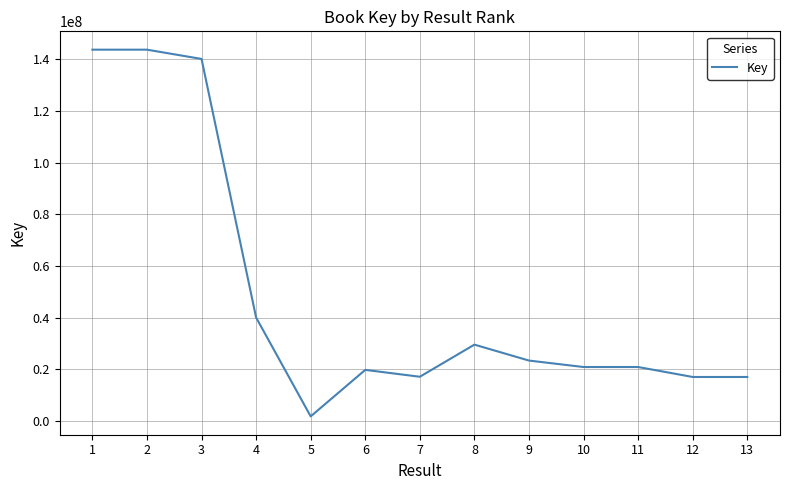

What is the ratio of the value at 1 to the value at 13?

8.5